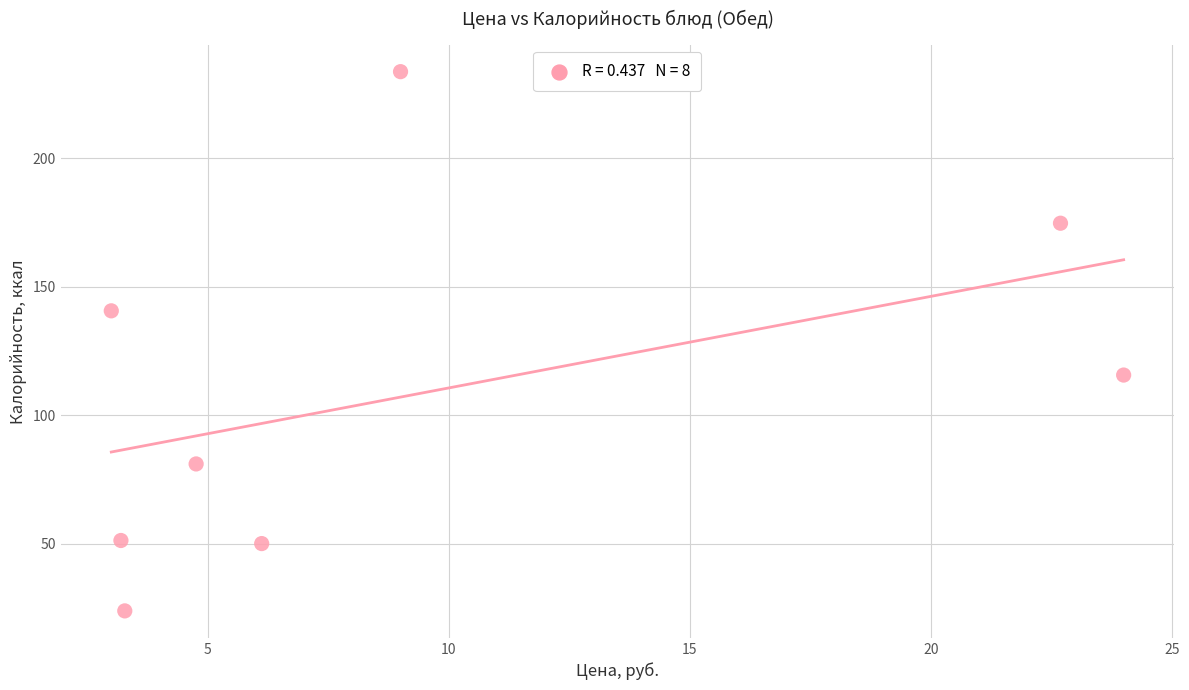

What is the average Y value?

108.8